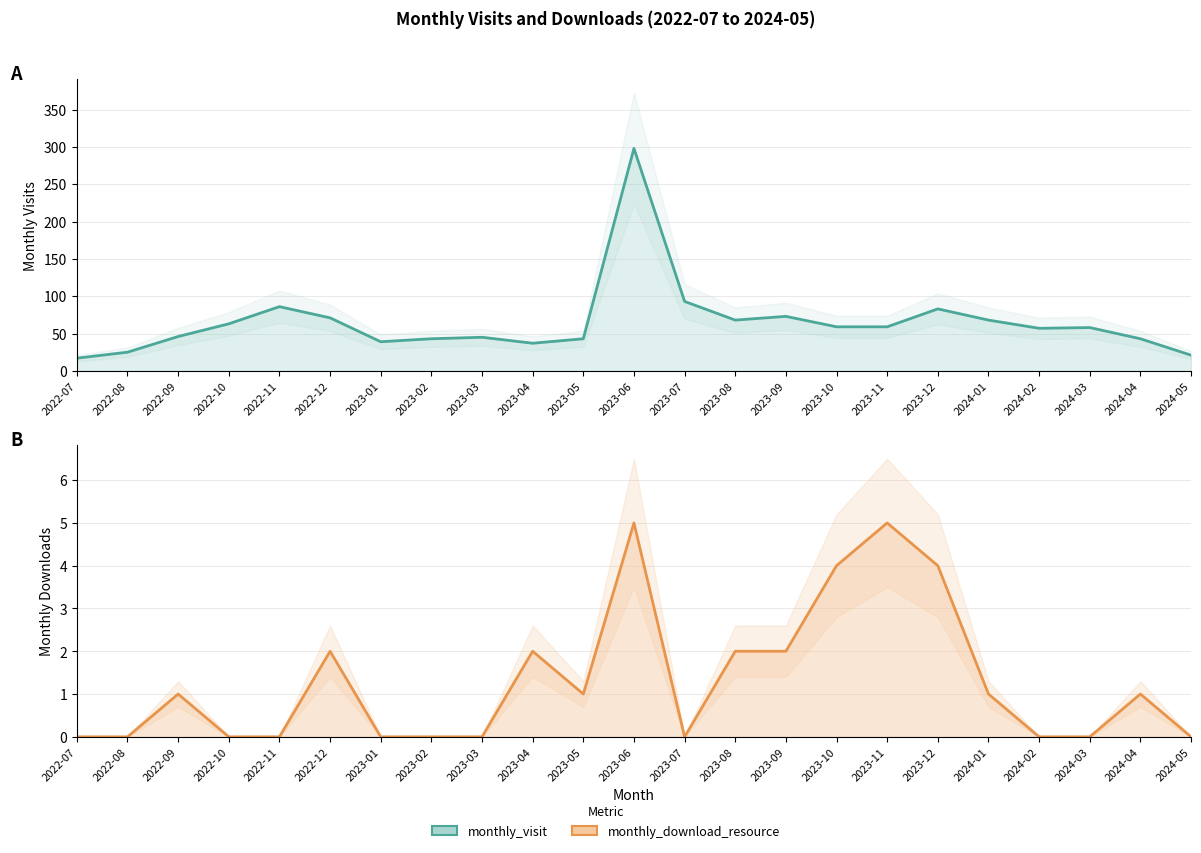

Between 2023-04 and 2022-12, which is larger?

2022-12